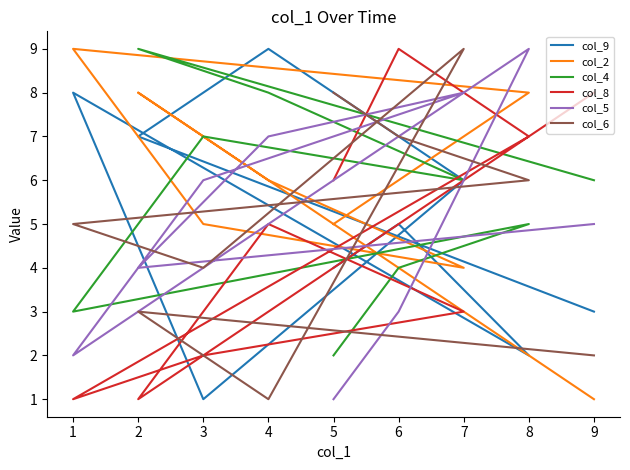

What is the difference between the col_9 values at 4 and 7?

3